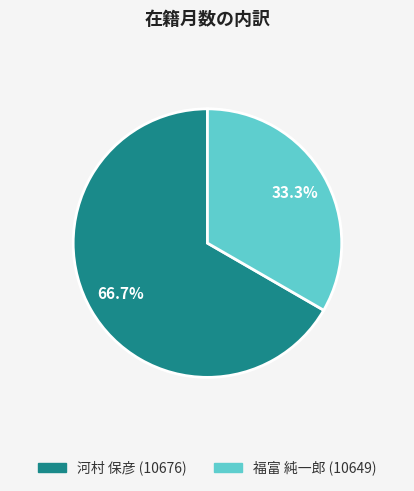

Which has a higher value, 河村 保彦 (10676) or 福富 純一郎 (10649)?

河村 保彦 (10676)